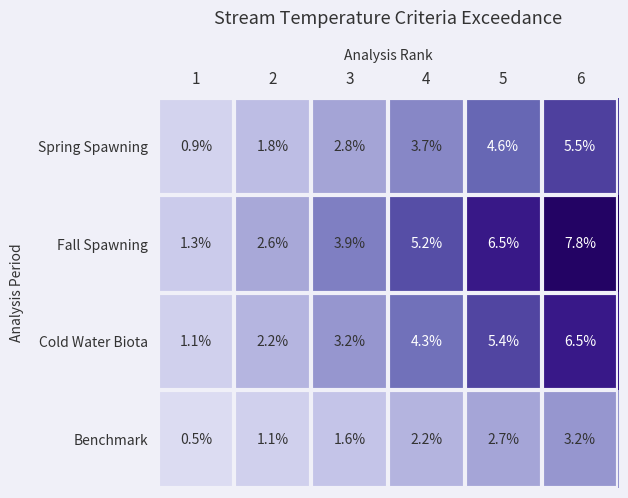

What value does the Spring Spawning series have at 6?

5.5